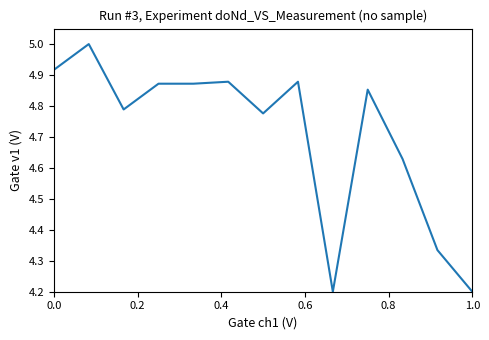

What is the difference between the maximum and minimum values?

0.8